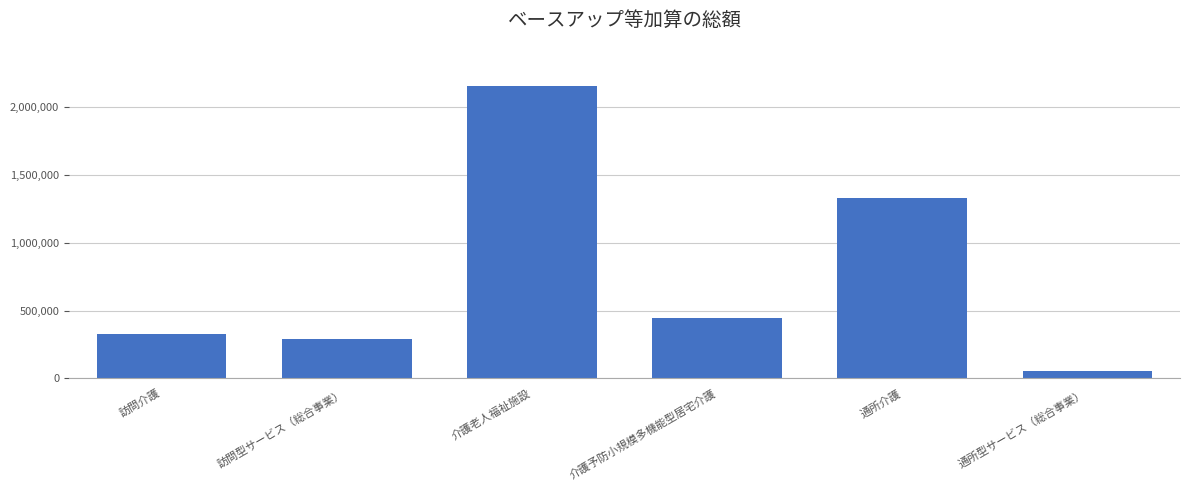

Reading left to right, transcribe all the data shown in this chart.

訪問介護=328320	訪問型サービス（総合事業）=287760	介護老人福祉施設=2153088	介護予防小規模多機能型居宅介護=443904	通所介護=1332864	通所型サービス（総合事業）=51264